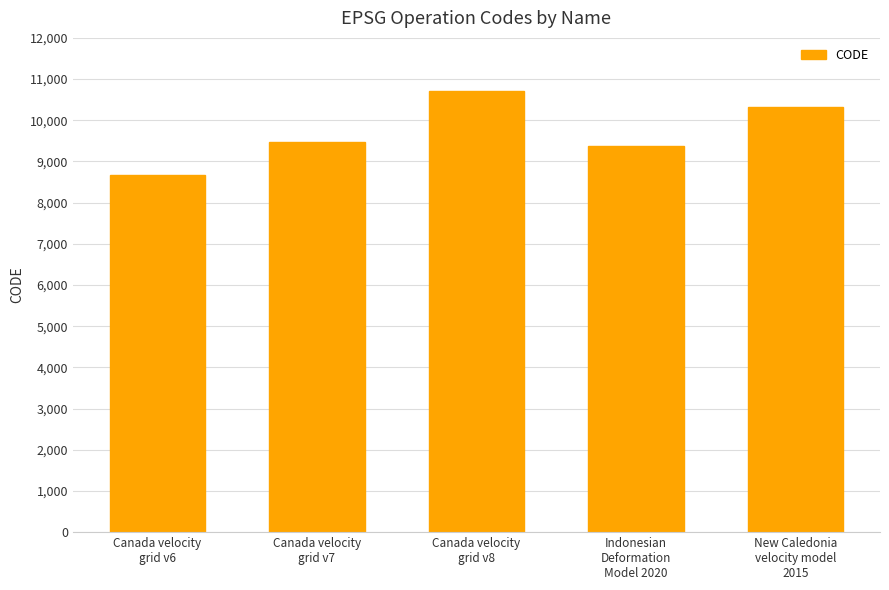

True or false: the data shows 10323 at New Caledonia
velocity model
2015.

True